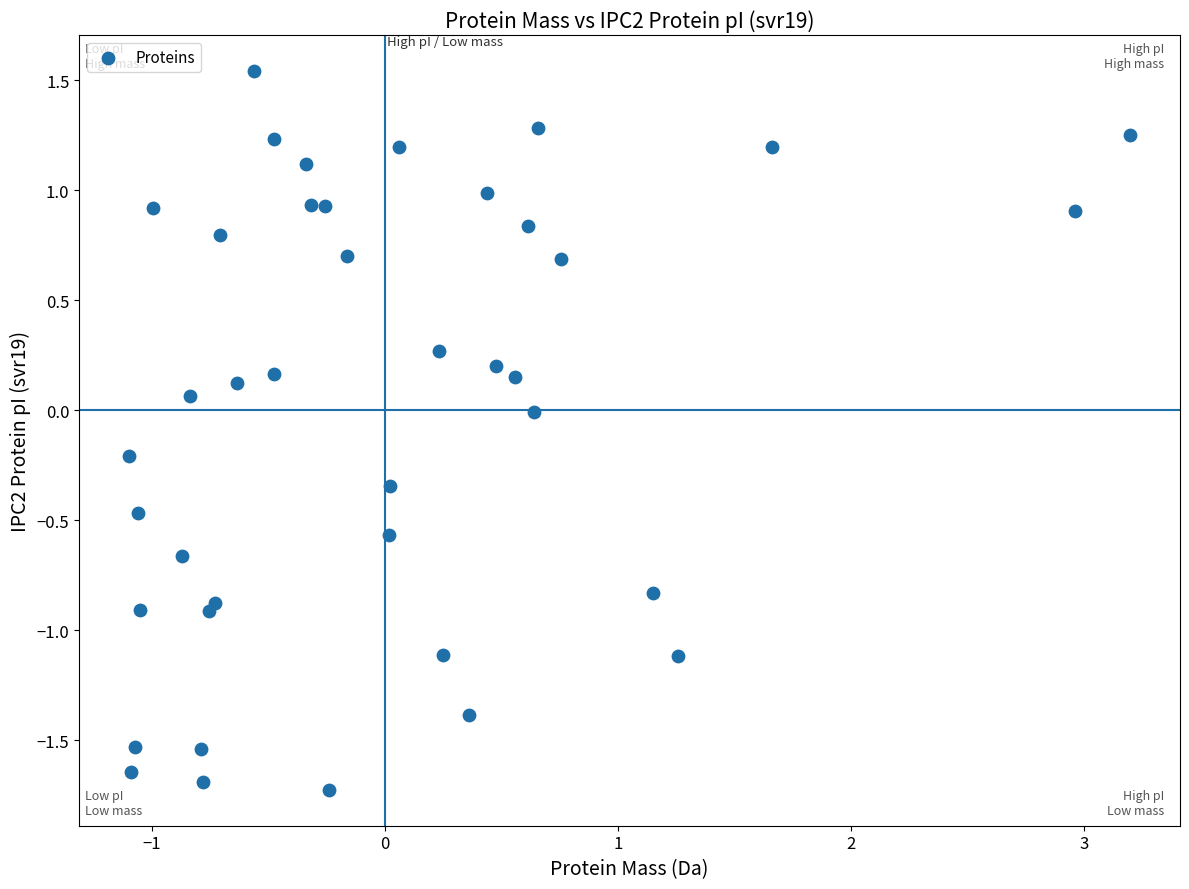

What is the range of X values (max minus min)?

4.3